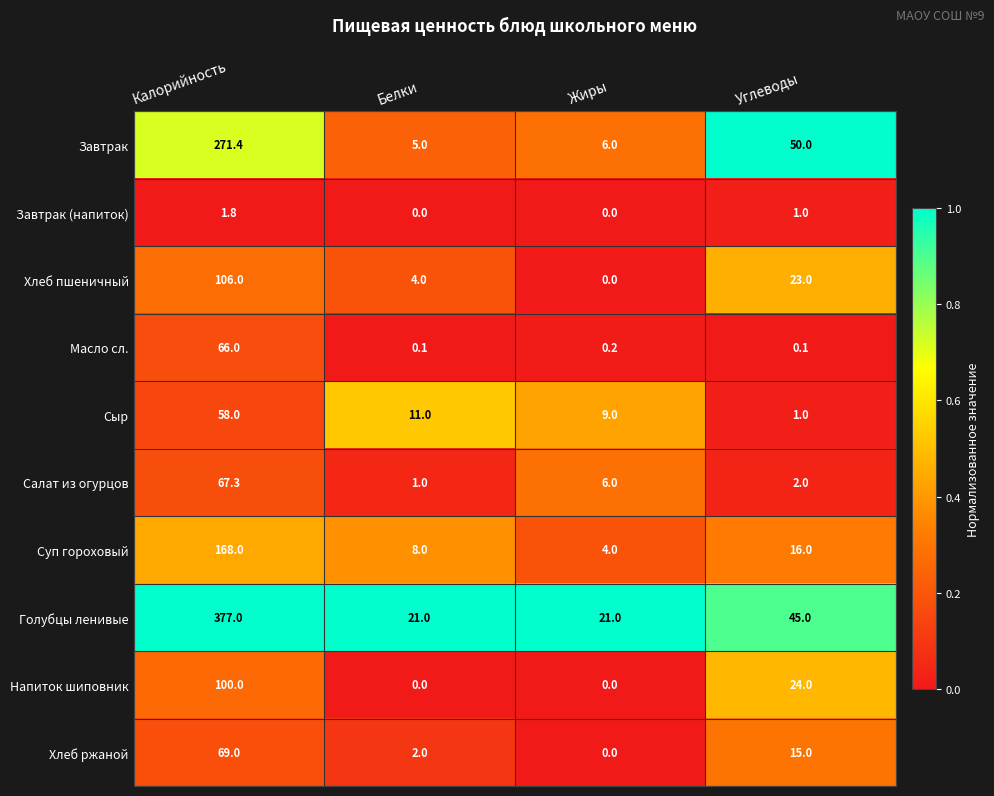

At which label is Голубцы ленивые closest to 199?

Углеводы